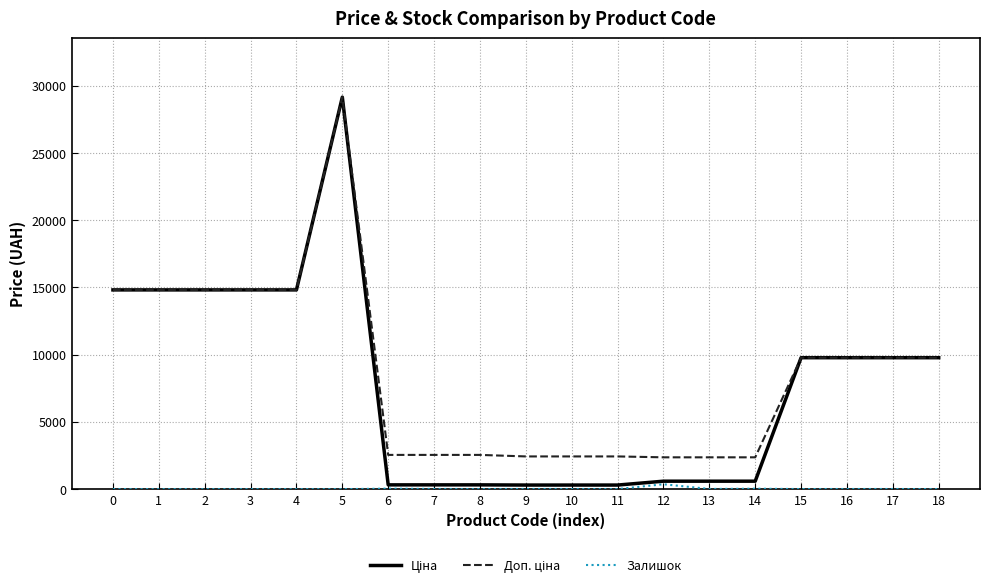

At which category is the sum across all series the highest?

5